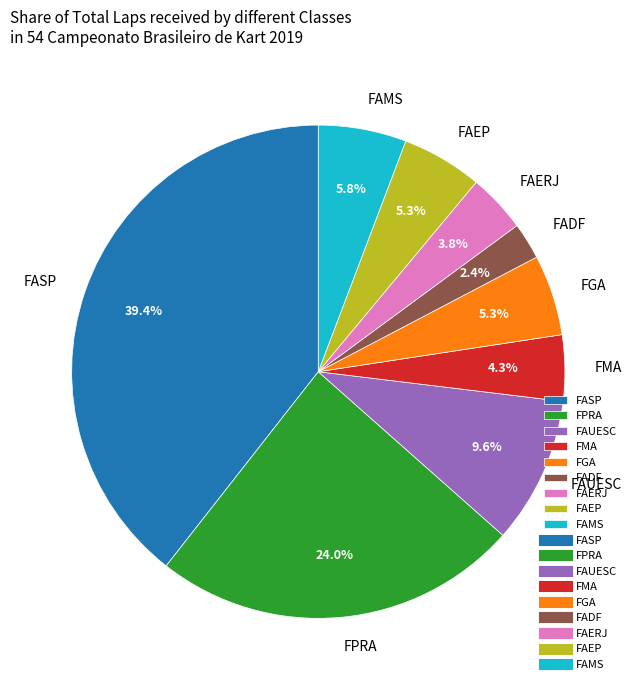

How much of the chart is everything except FAERJ?

96.2%